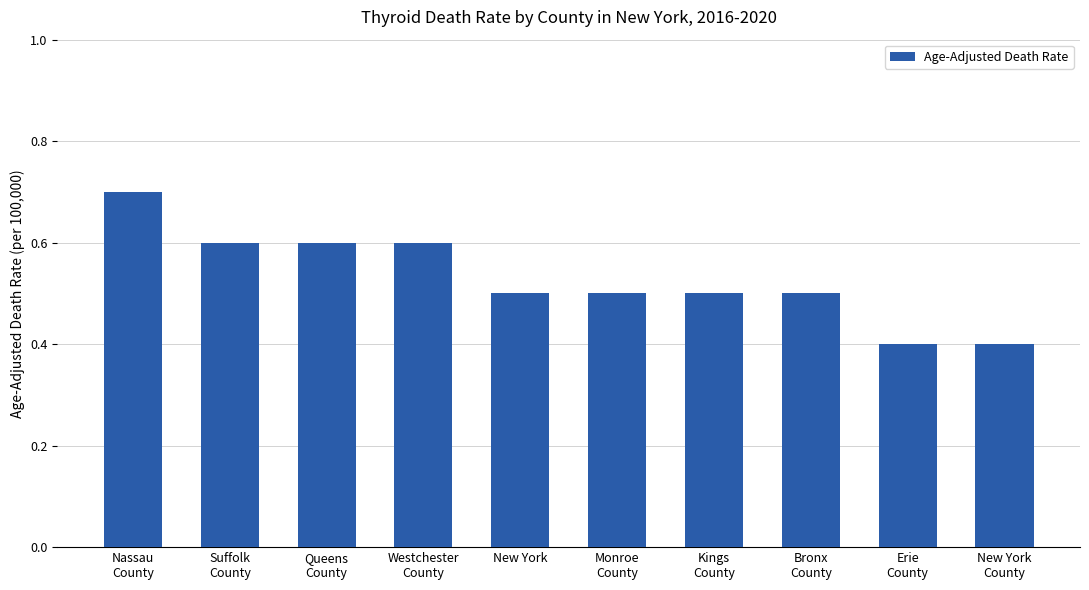

What is the minimum value shown in the chart?

0.4